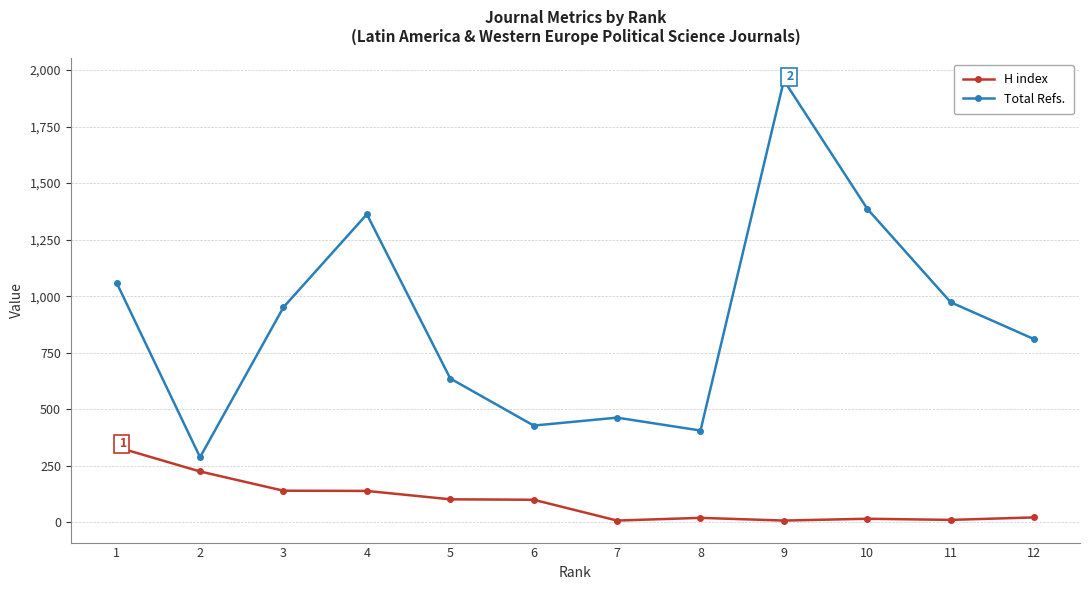

At which category does Total Refs. reach its first local peak?

4